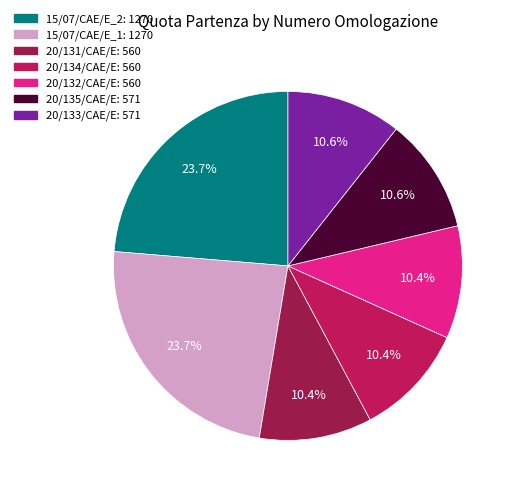

True or false: 20/134/CAE/E accounts for 23% of the total.

False